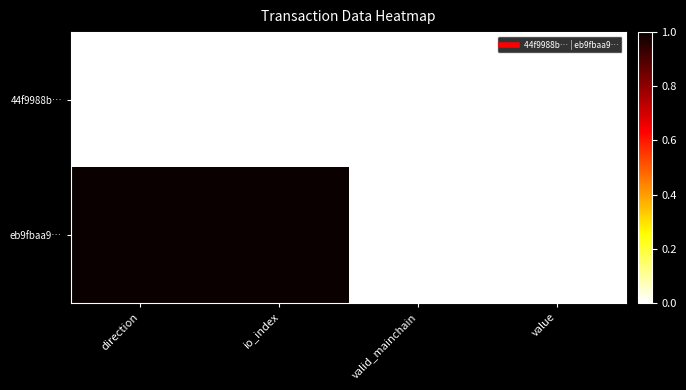

List the series in order of their peak value, highest first.

eb9fbaa9…, 44f9988b…